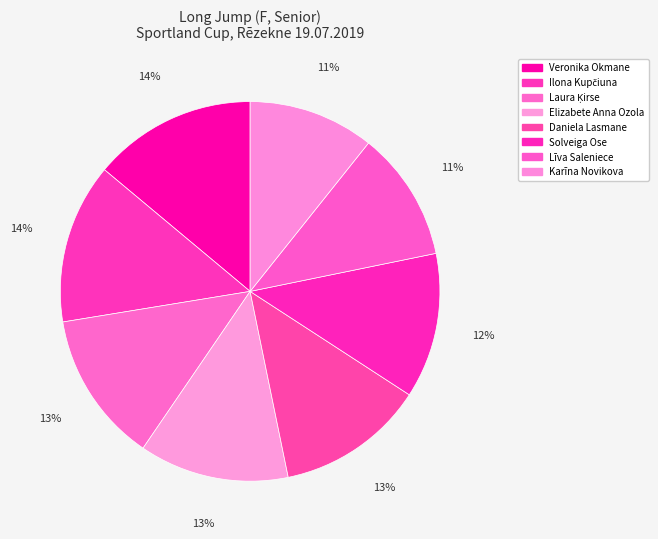

What percentage is the Karīna Novikova slice, to the nearest percent?

11%